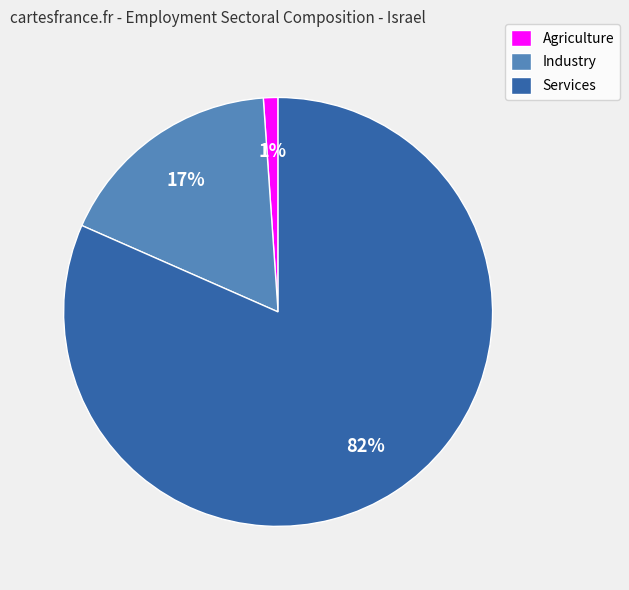

How many slices are in this pie chart?

3